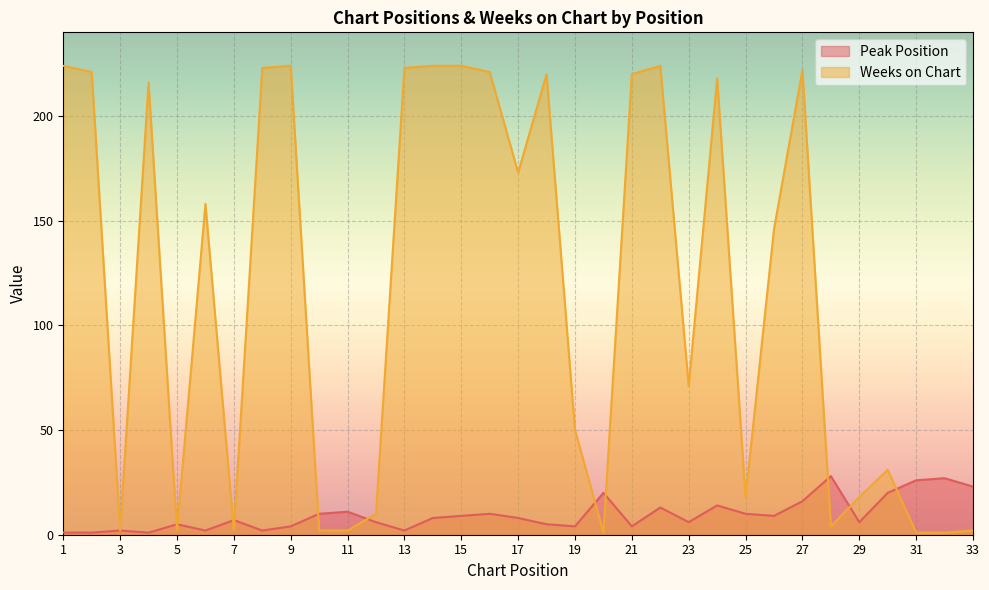

What is the value of the Peak Position point at the 4th from the left?

1